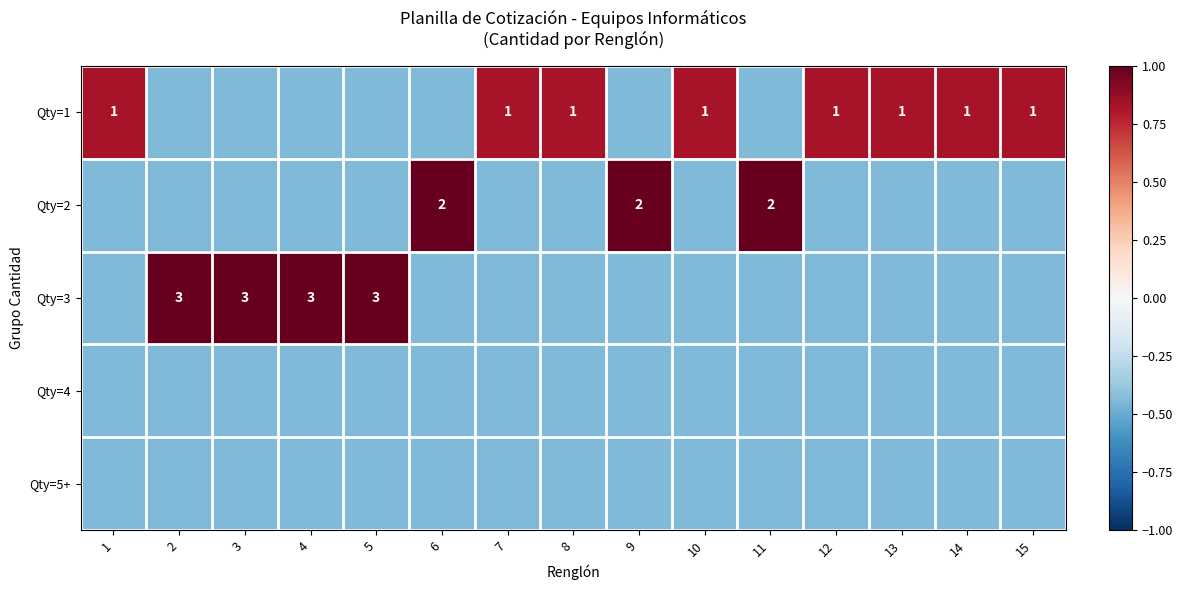

At which label does Qty=3 first exceed 0?

2